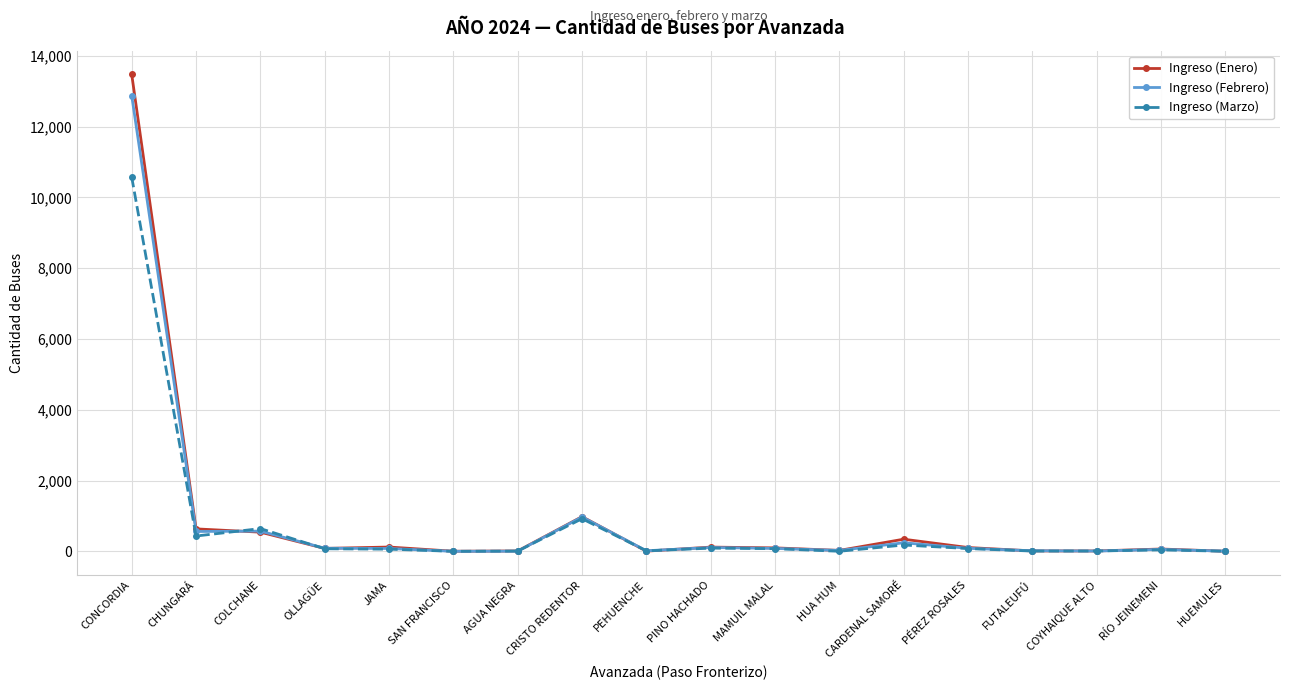

What is the difference between the second highest and second lowest values in the Ingreso (Enero) series?

977